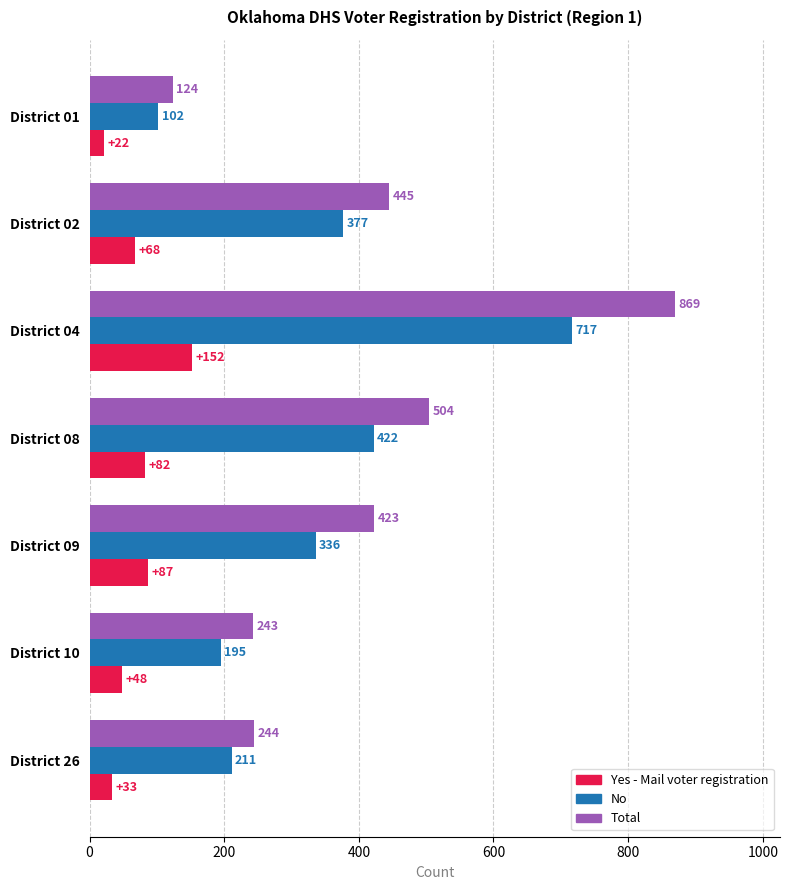

What is the smallest value displayed?

22